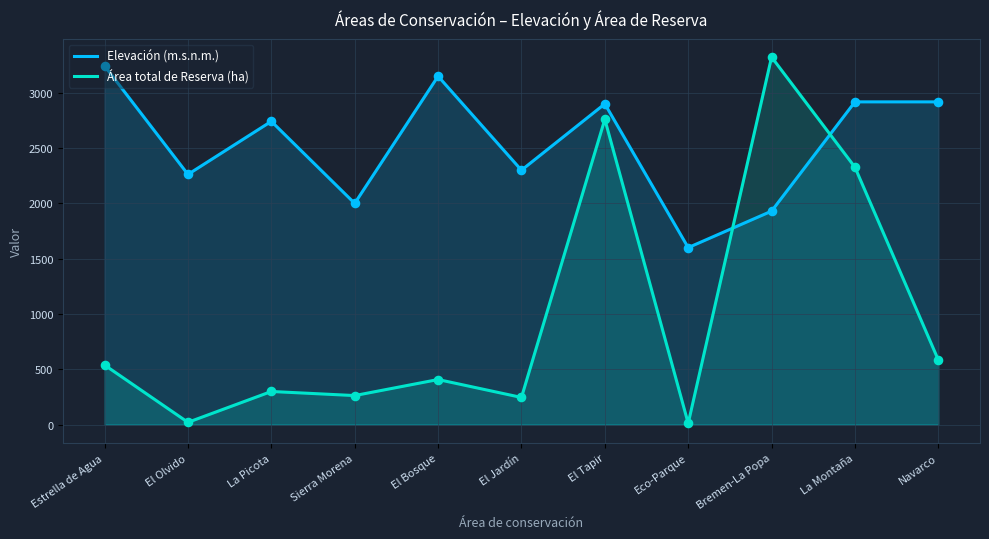

Which series has the largest total across all categories?

Elevación (m.s.n.m.)